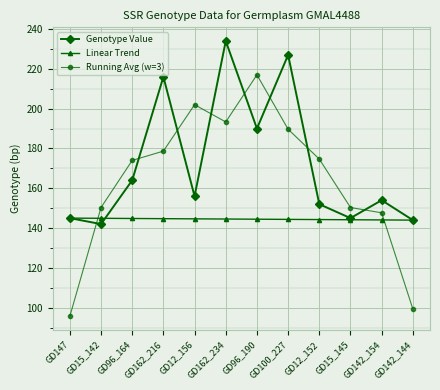

Which label corresponds to the smallest value in the chart?

GD147